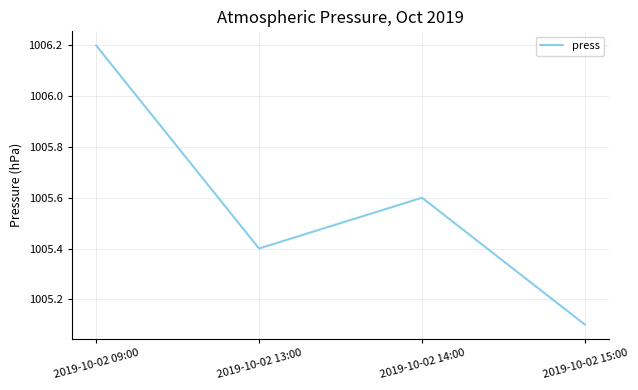

What is the difference between the maximum and minimum values?

1.1